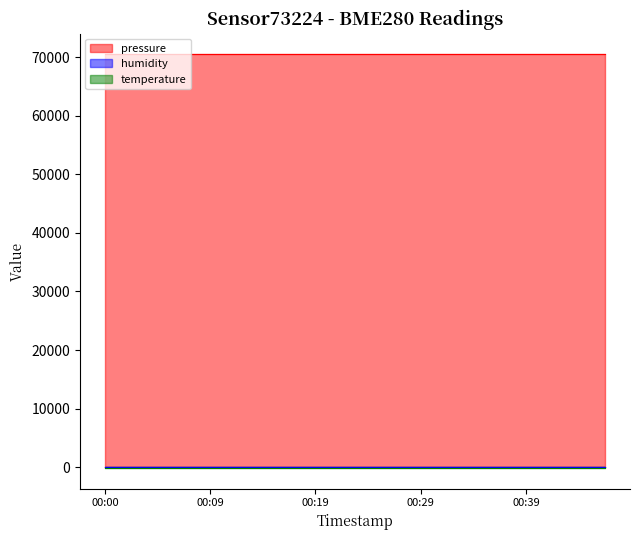

How many series are shown in this chart?

3